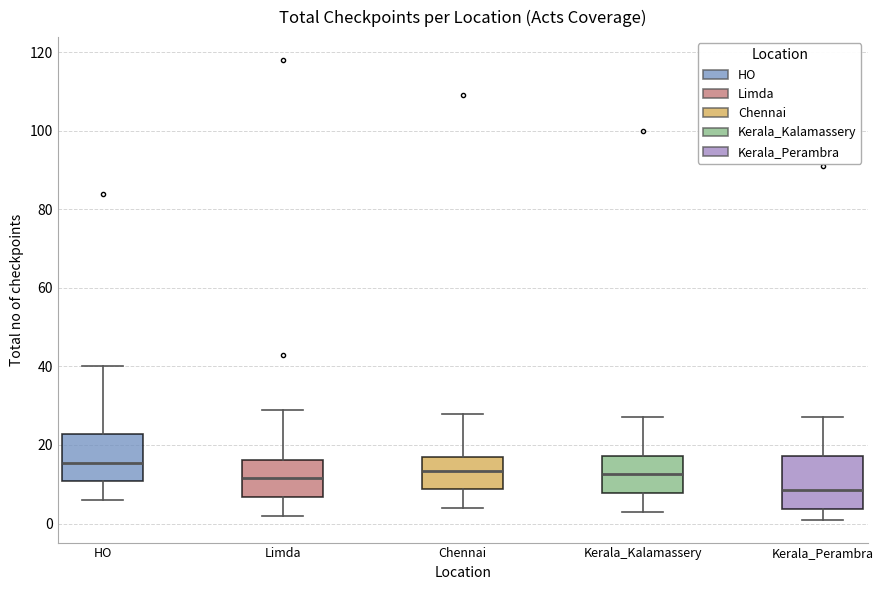

Where does the lower whisker of the box for Chennai end on the y-axis? The values are not printed on the chart, so give them approximately, as read against the axis.

4